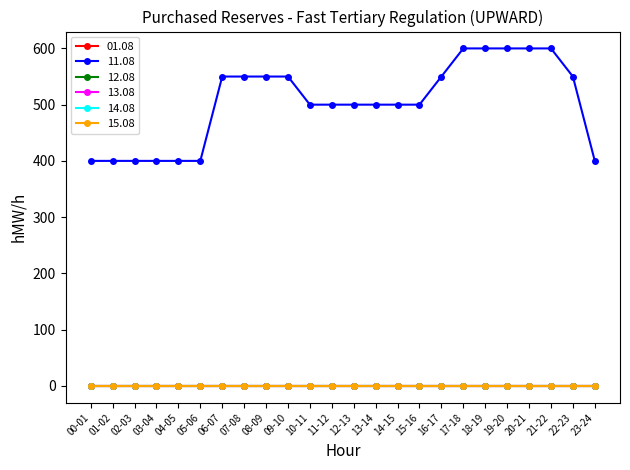

The value of 11.08 at 10-11 is 500. True or false?

True